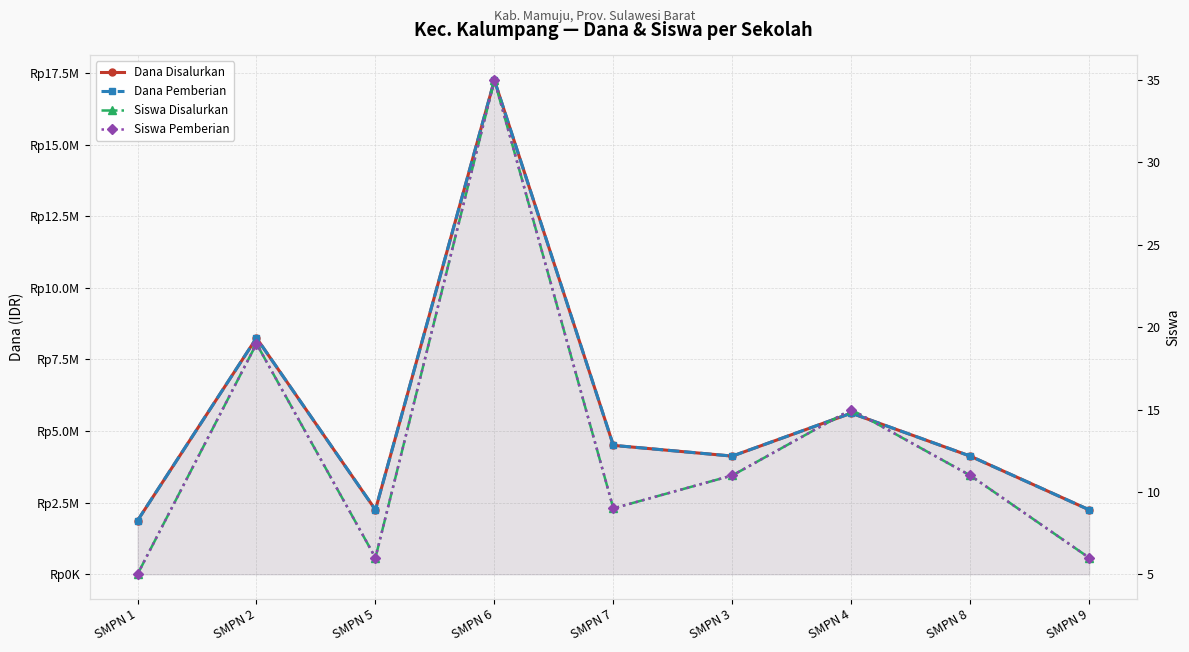

What is the difference between the Siswa Disalurkan values at SMPN 2 and SMPN 5?

13